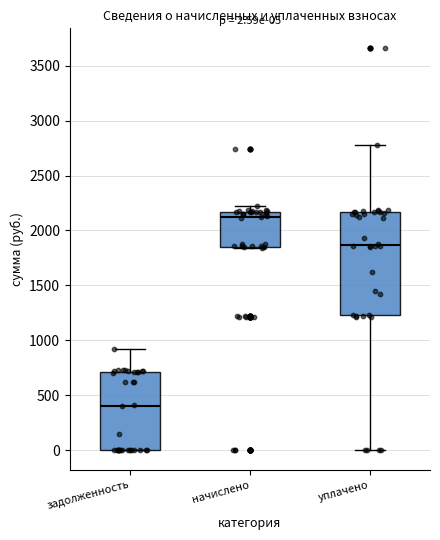

Which box is the tallest, from its lower edge to its upper edge?

уплачено